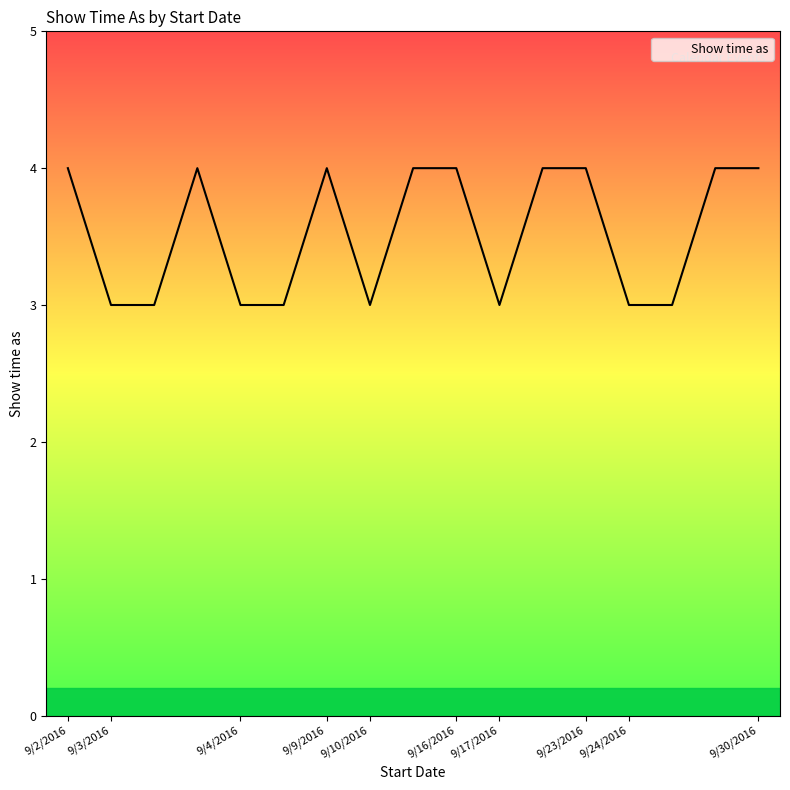

What is the maximum value shown in the chart?

4